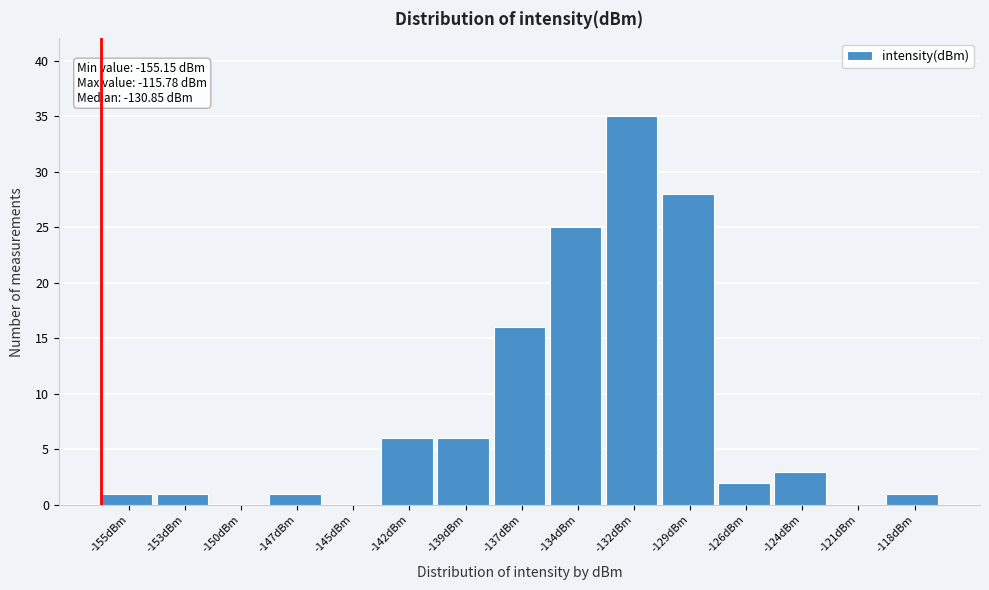

Reading left to right, what are all the values shown in this chart?

-155dBm=1	-153dBm=1	-150dBm=0	-147dBm=1	-145dBm=0	-142dBm=6	-139dBm=6	-137dBm=16	-134dBm=25	-132dBm=35	-129dBm=28	-126dBm=2	-124dBm=3	-121dBm=0	-118dBm=1